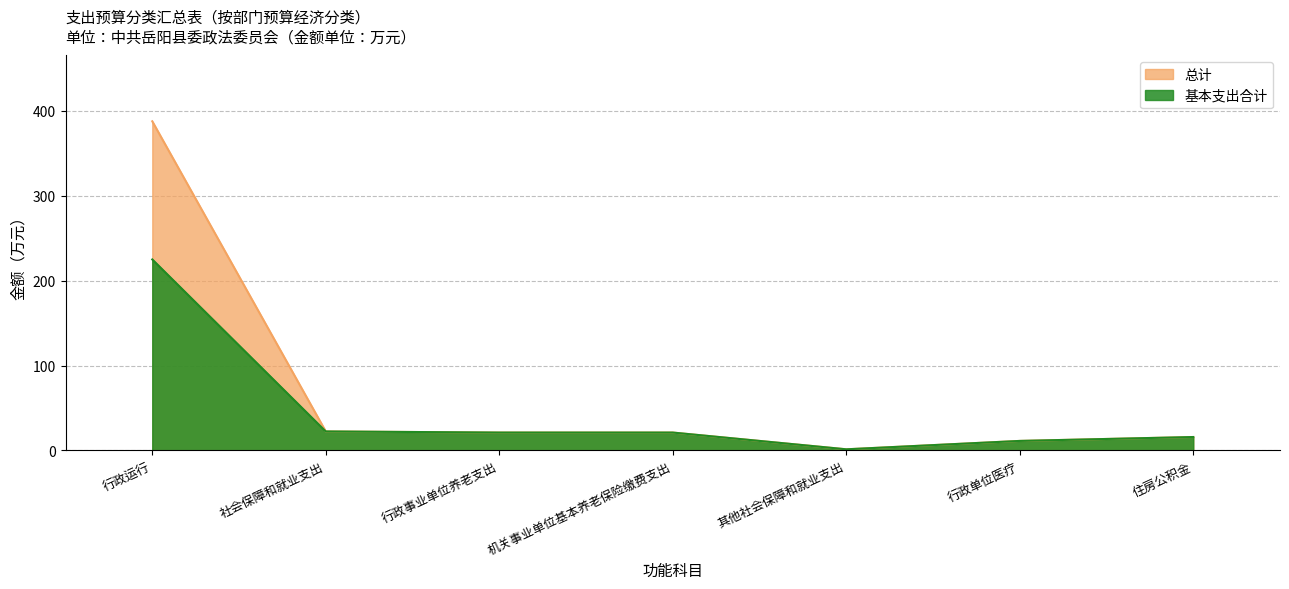

At which label does 基本支出合计 reach its peak?

行政运行